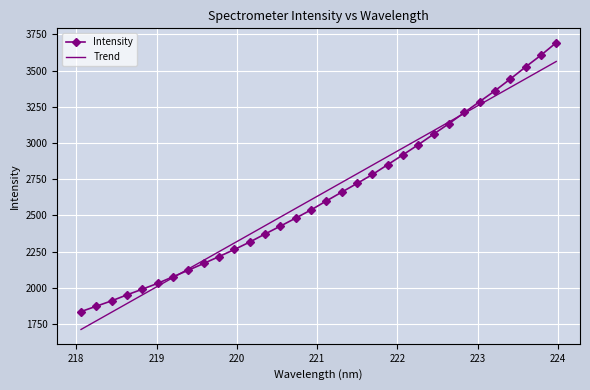

How many categories are shown in the chart?

32